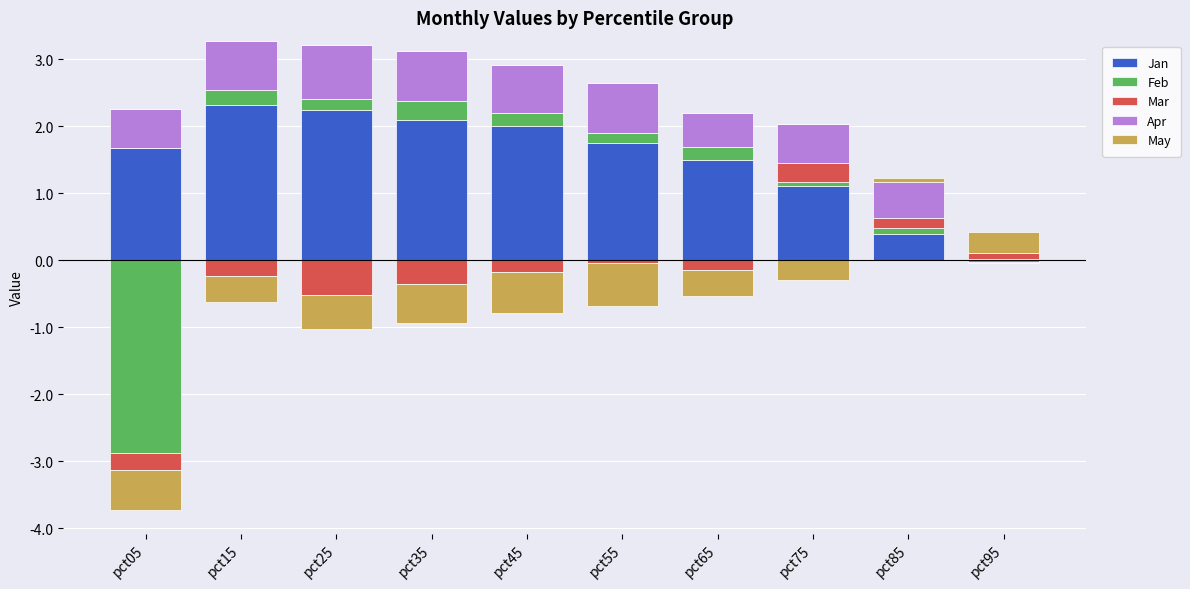

How many bars are there in each group?

5